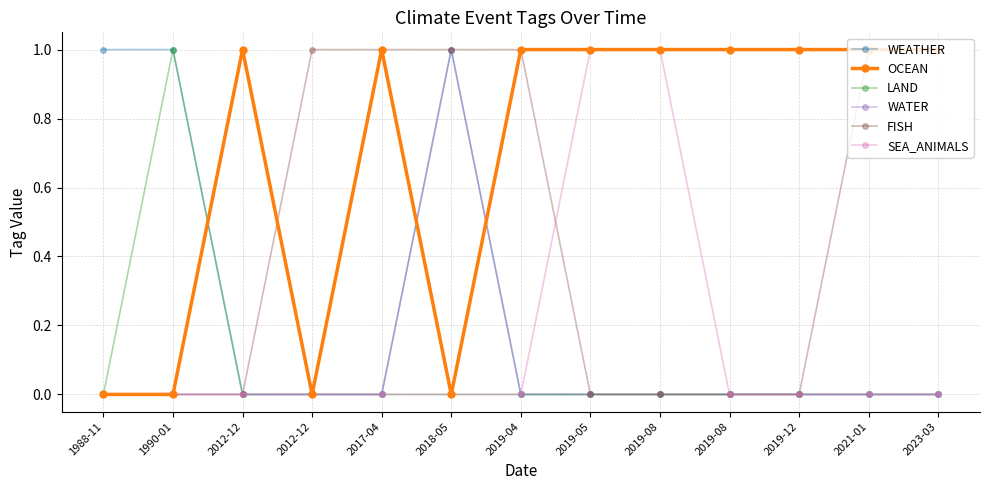

What is the difference between the second highest and minimum values in the OCEAN series?

1